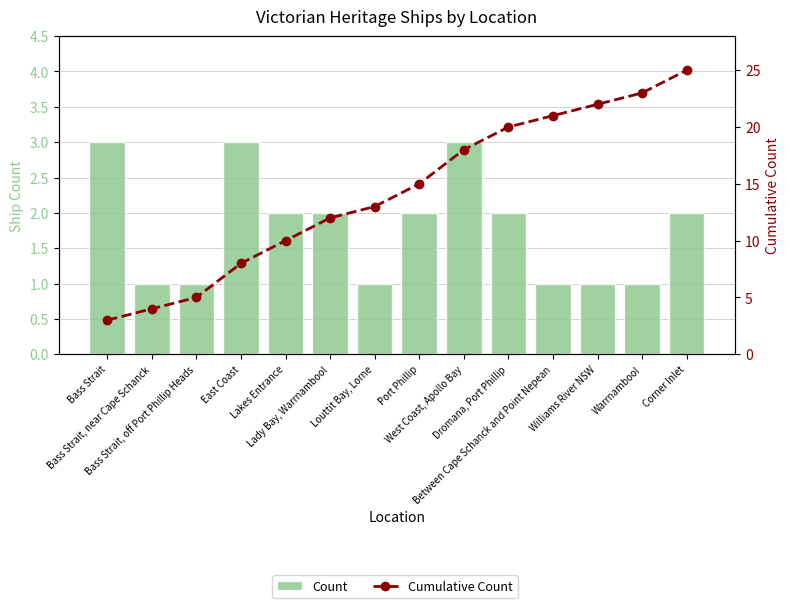

What is the sum of all Cumulative Count values?

199